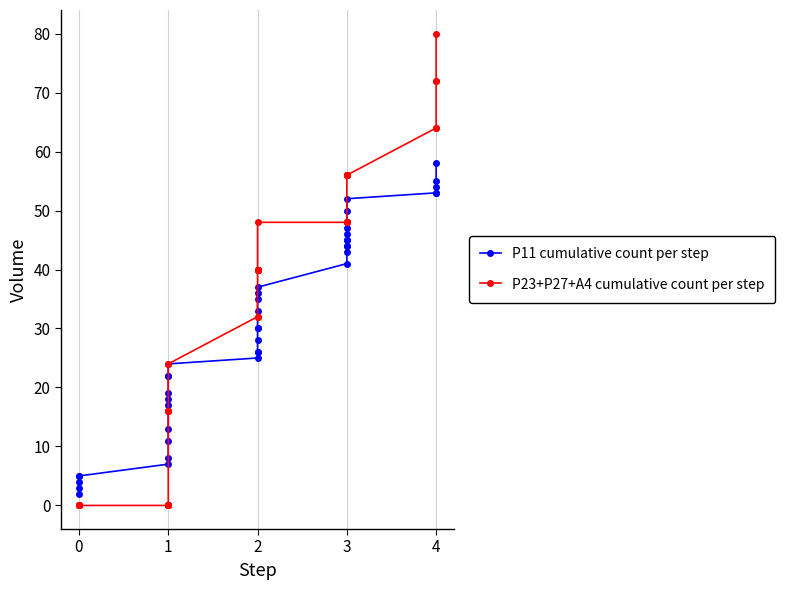

What is the label of the 29th point from the right?

11